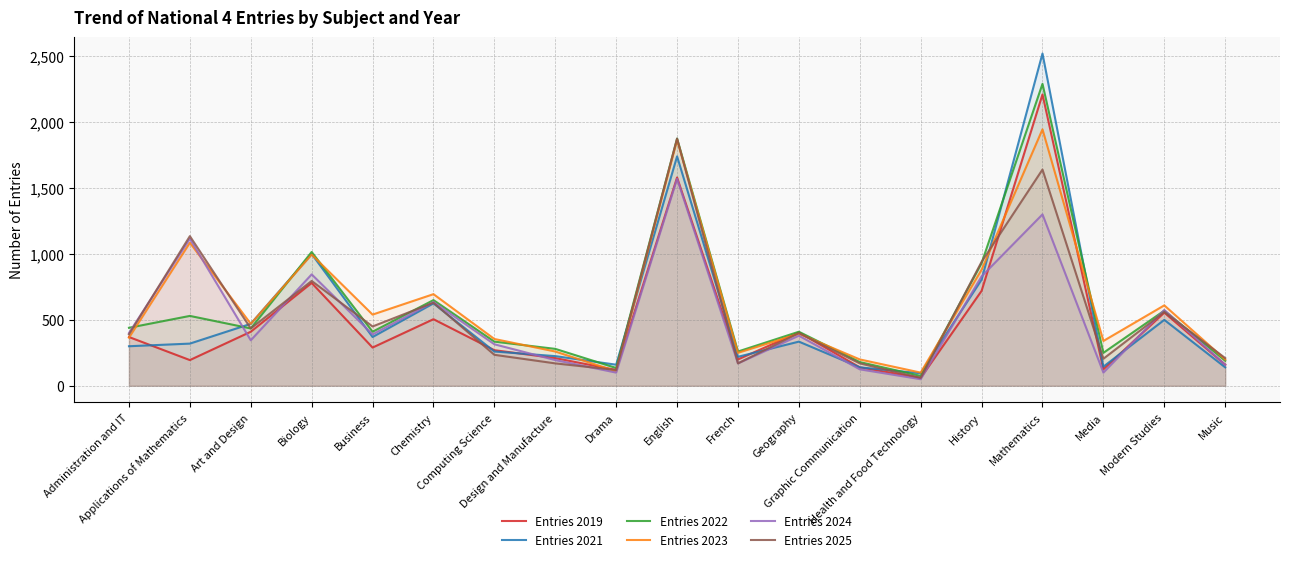

What is the average value of the Entries 2021 series?

546